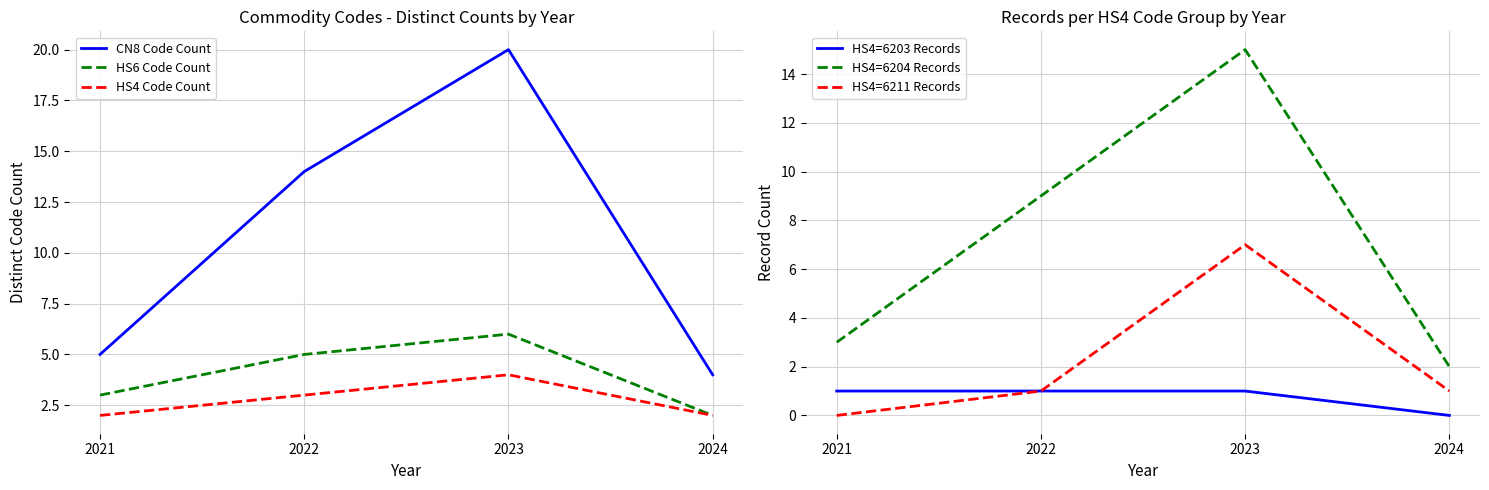

How many categories are shown in the chart?

4